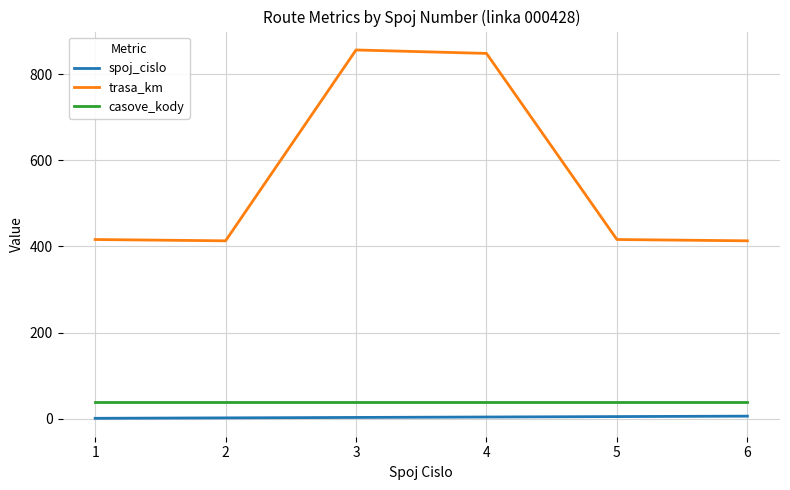

What is the total value across all series at 3?

899